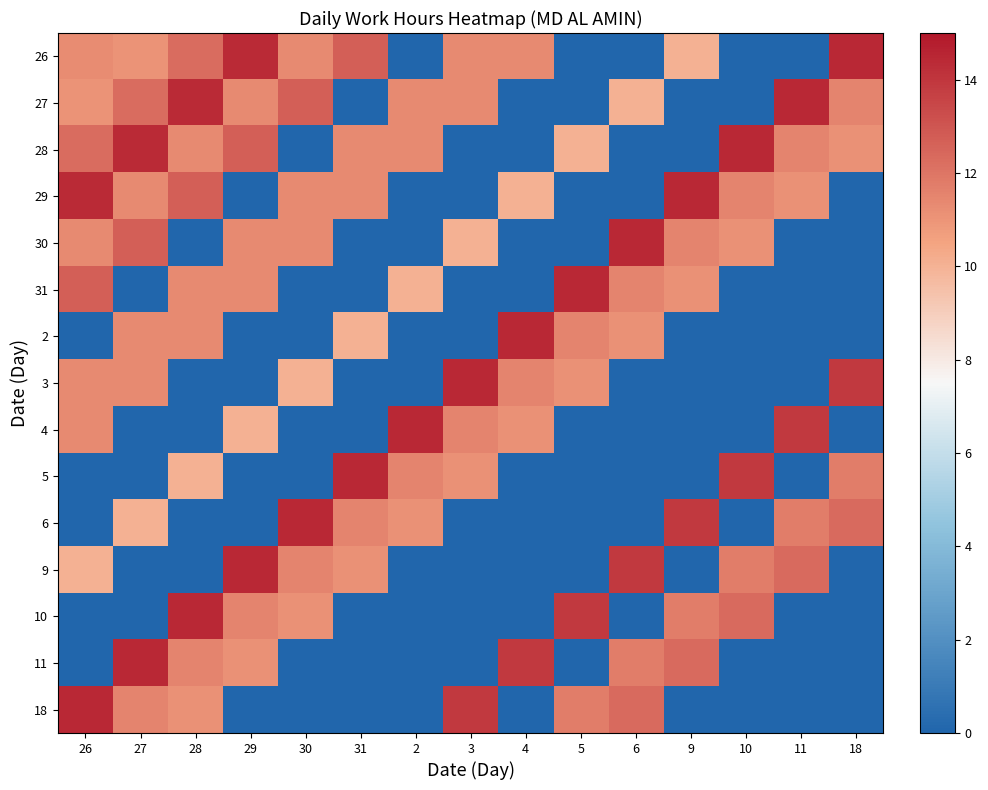

What is the total value across all series at 30?

93.9